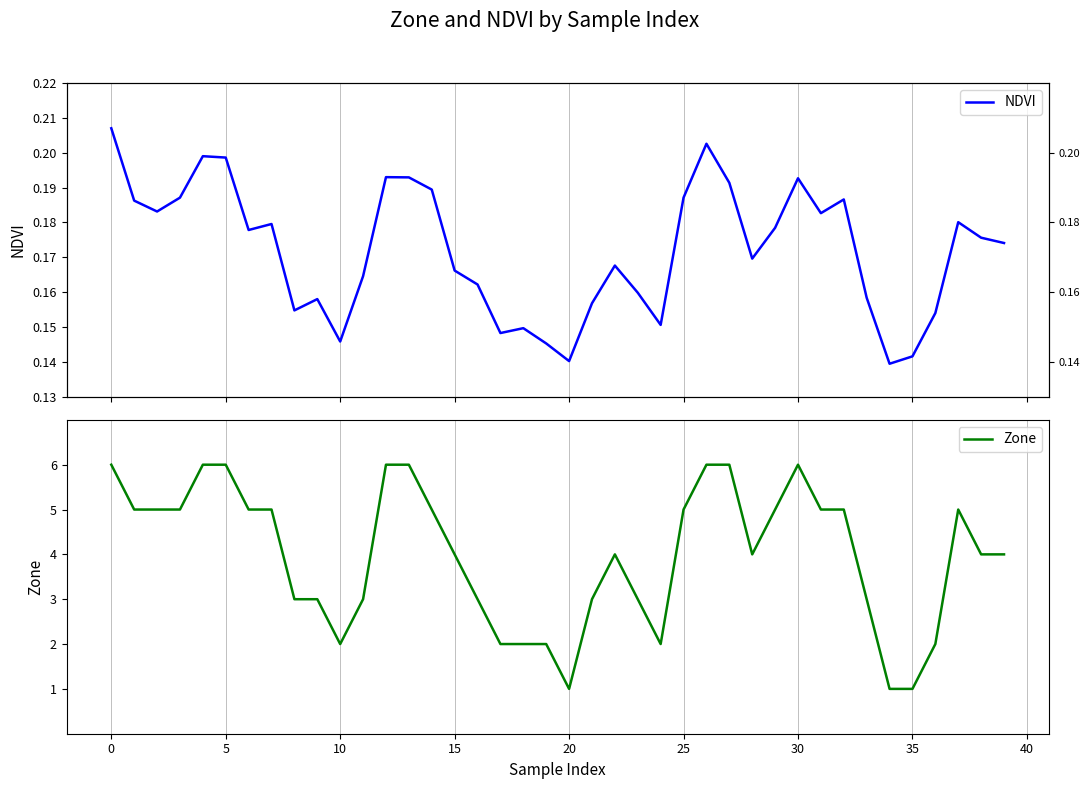

What is the lowest value of the Zone series?

1